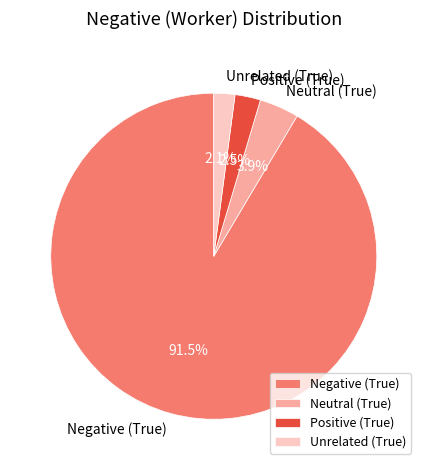

Count the number of slices in the pie.

4